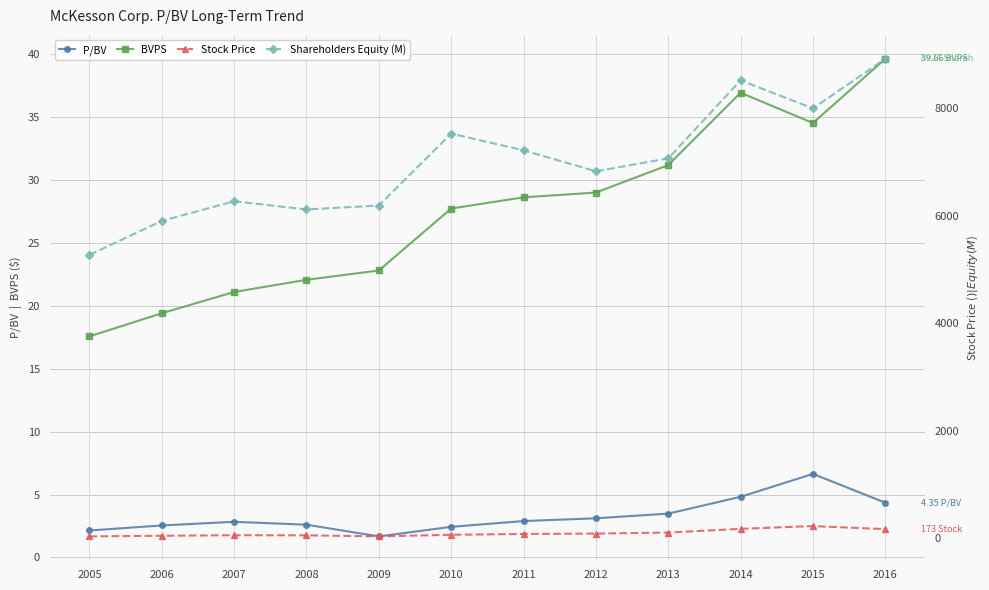

Between 2005 and 2006, which series saw the biggest shift?

Shareholders Equity (M)